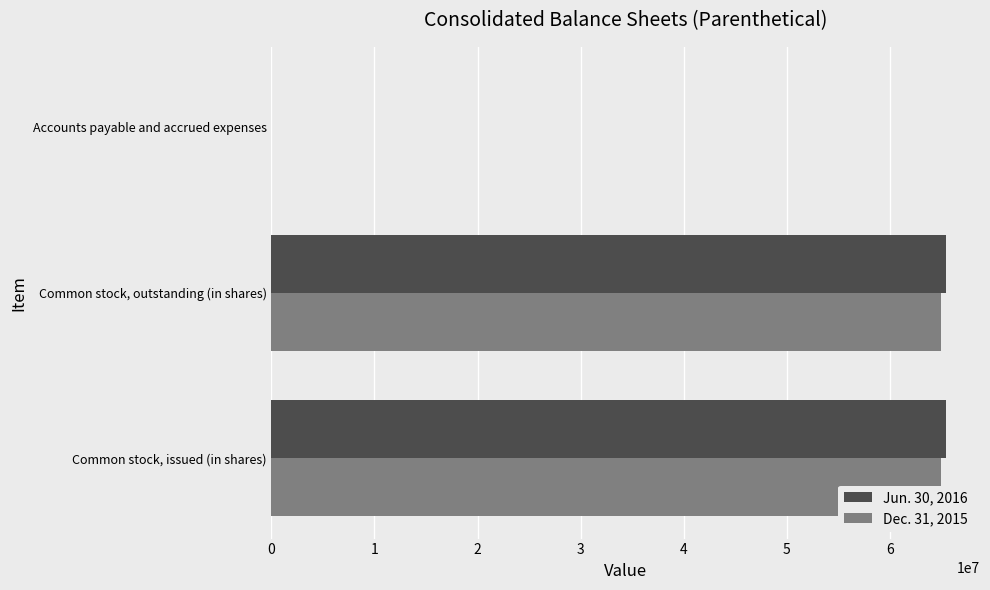

Are the bars horizontal?

Yes